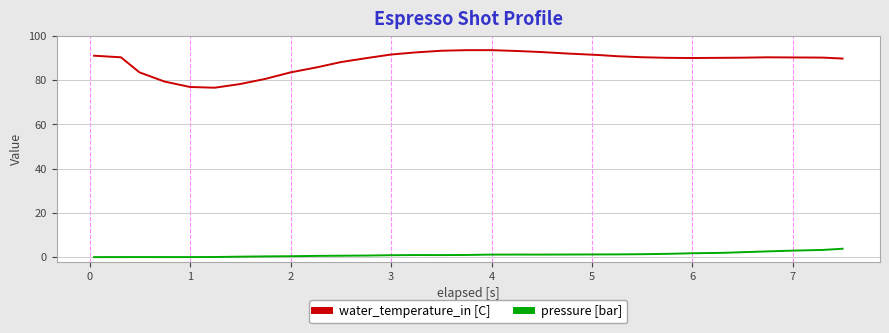

Which series has the largest range (max minus min)?

water_temperature_in [C]